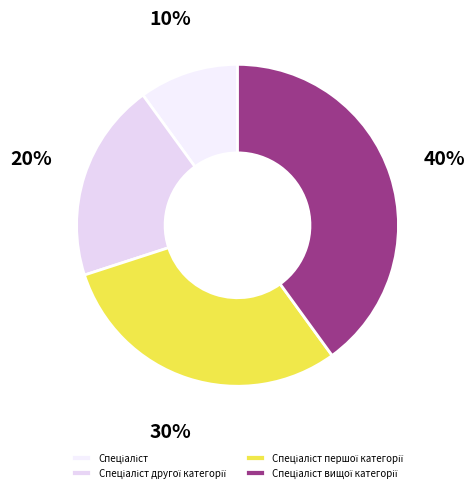

How many segments does this pie chart have?

4